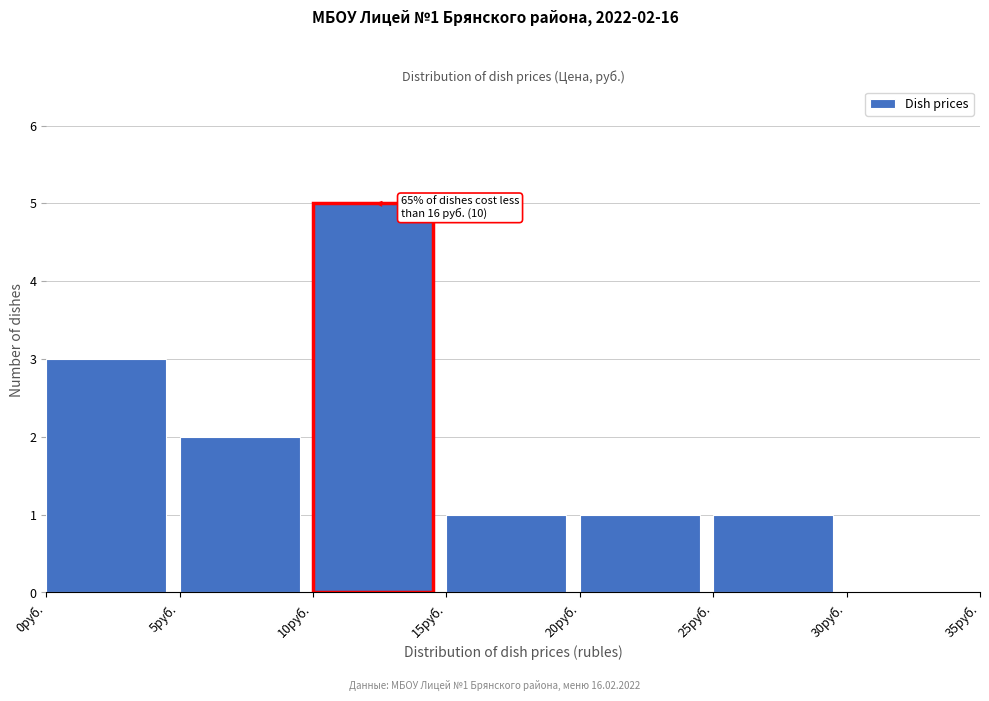

Over which range of the x-axis is the bar tallest?

10 to 15